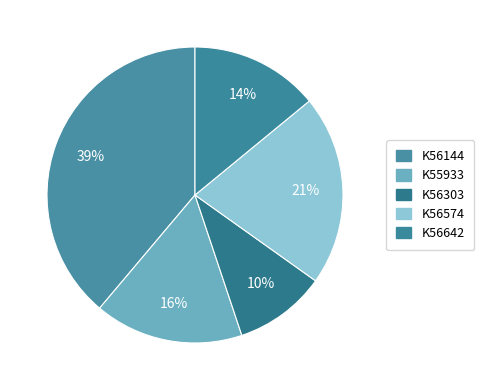

Count the number of slices in the pie.

5